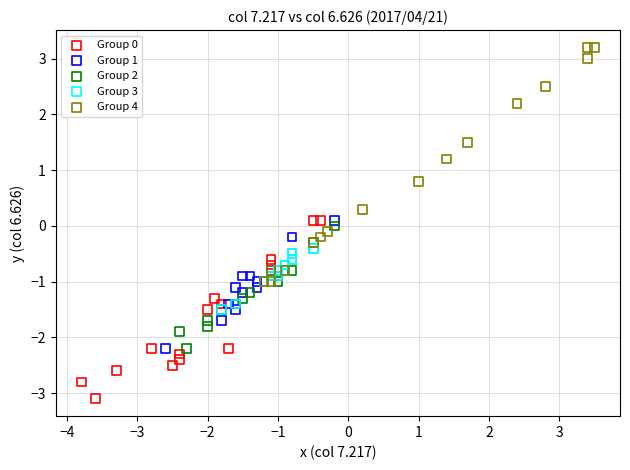

What are all the series names shown in the legend?

Group 0, Group 1, Group 2, Group 3, Group 4